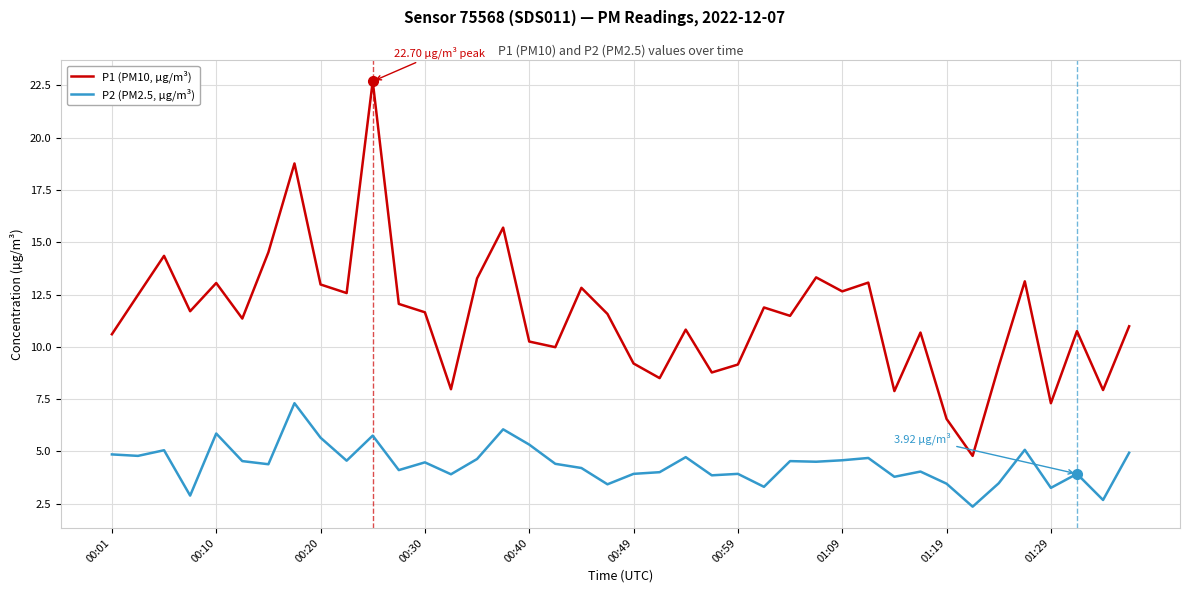

True or false: P2 (PM2.5, µg/m³) and P1 (PM10, µg/m³) intersect in this chart.

False